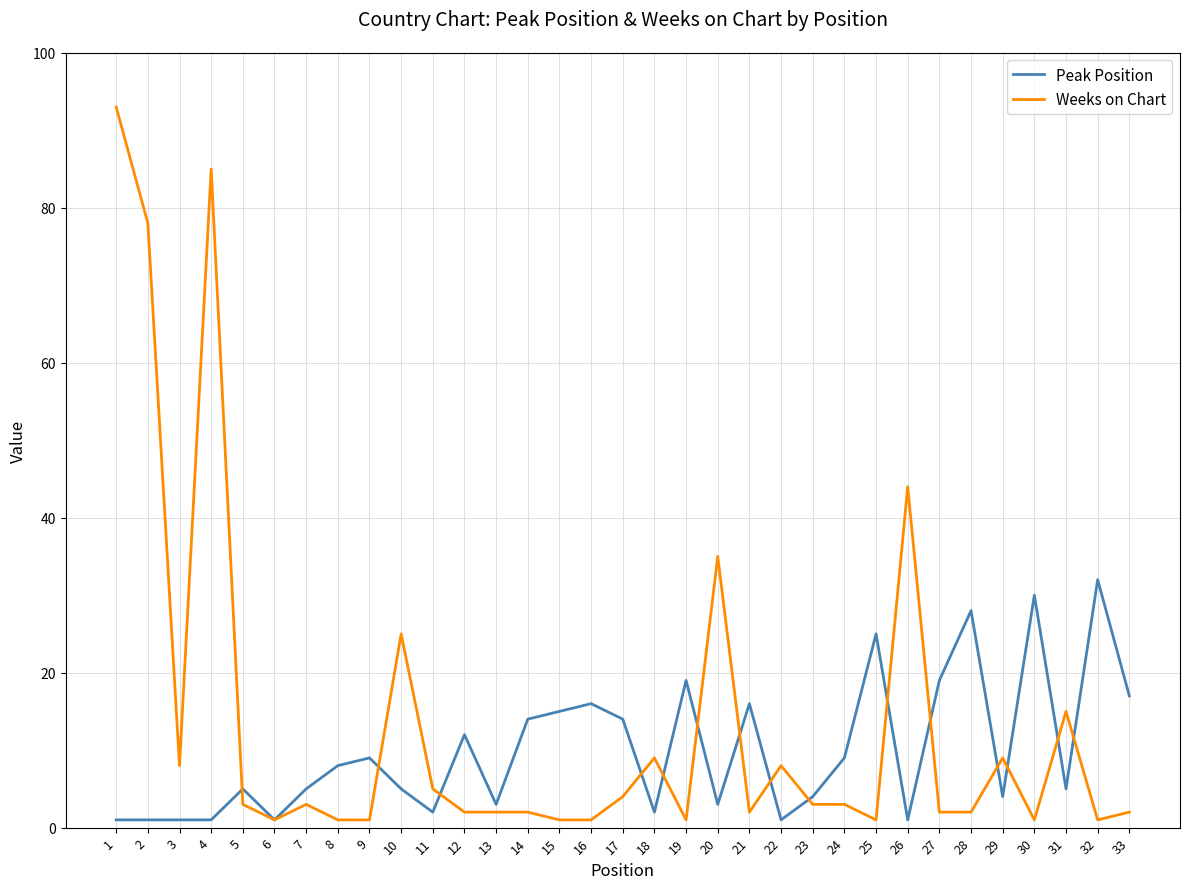

The Weeks on Chart series shows 146 at 4. True or false?

False